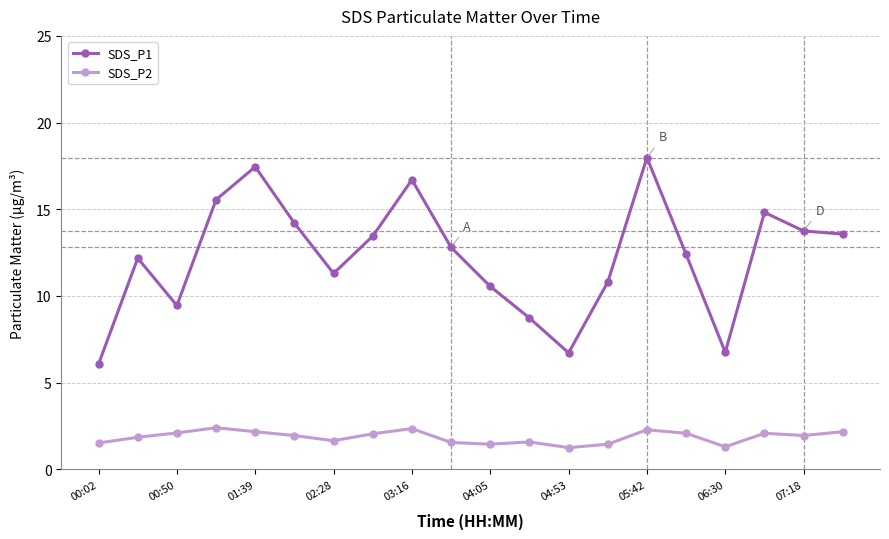

True or false: SDS_P2 has more than 2 interior local peaks.

True